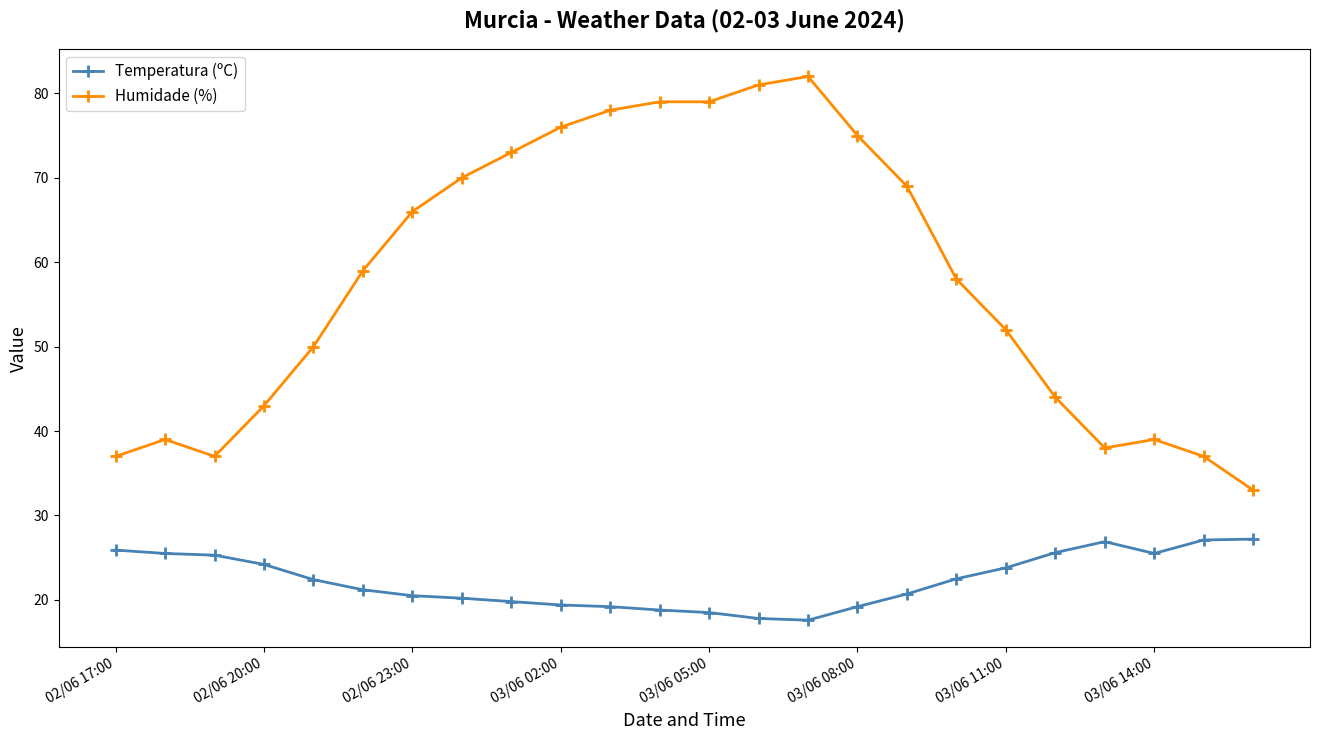

True or false: Temperatura (ºC) has more than 0 interior local peaks.

True